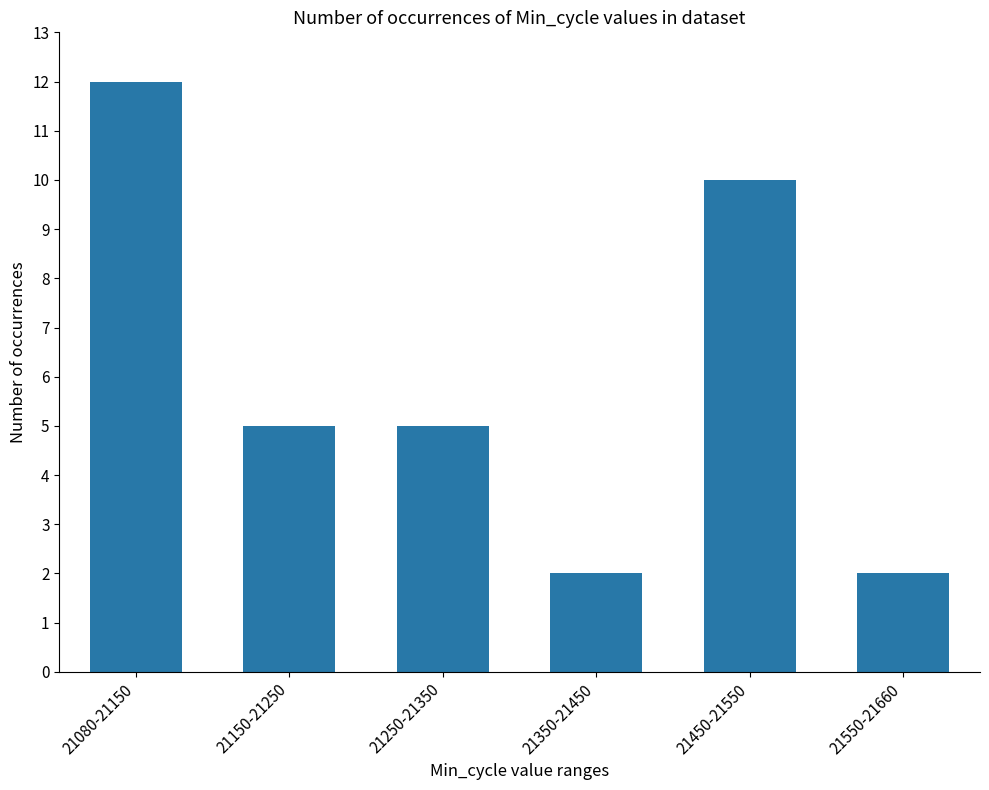

The value at 21250-21350 is 5. True or false?

True